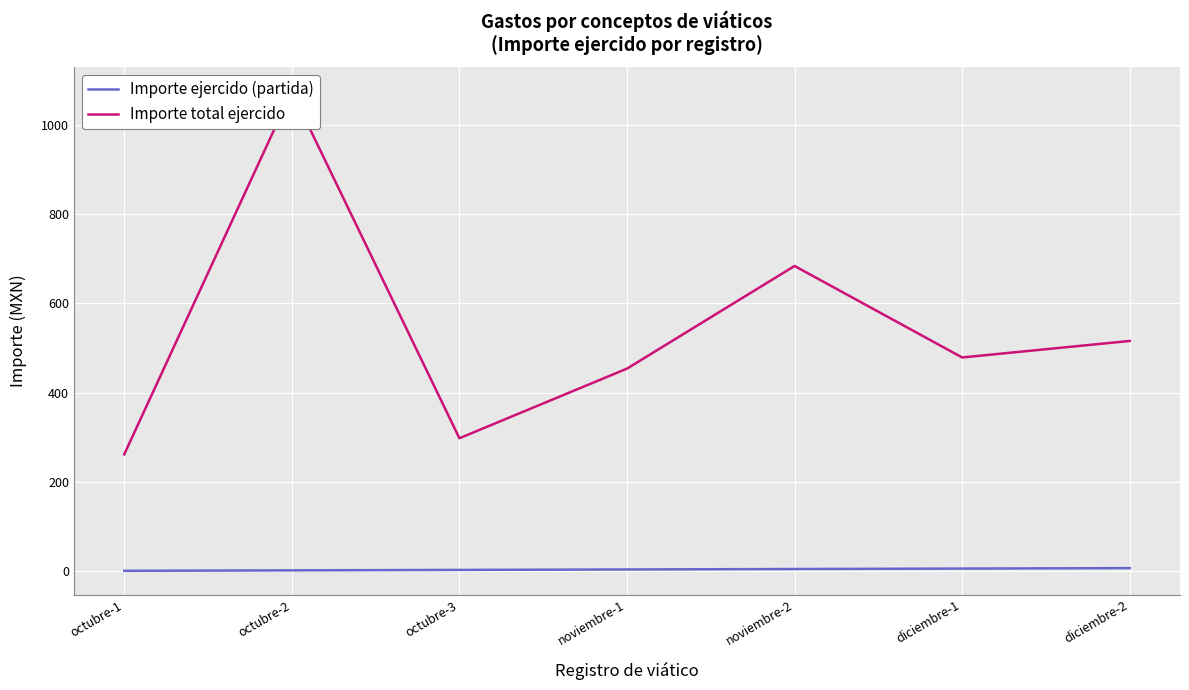

True or false: Importe total ejercido and Importe ejercido (partida) intersect in this chart.

False